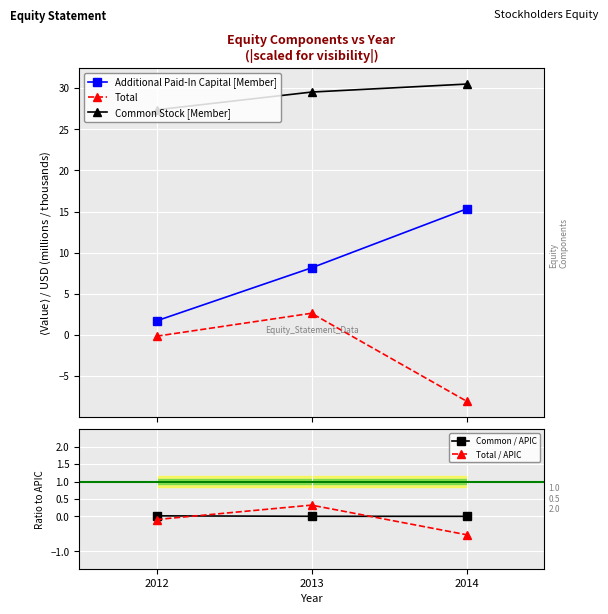

Rank the series at 2013 from highest to lowest value.

Common Stock [Member], Additional Paid-In Capital [Member], Total, Total / APIC, Common / APIC